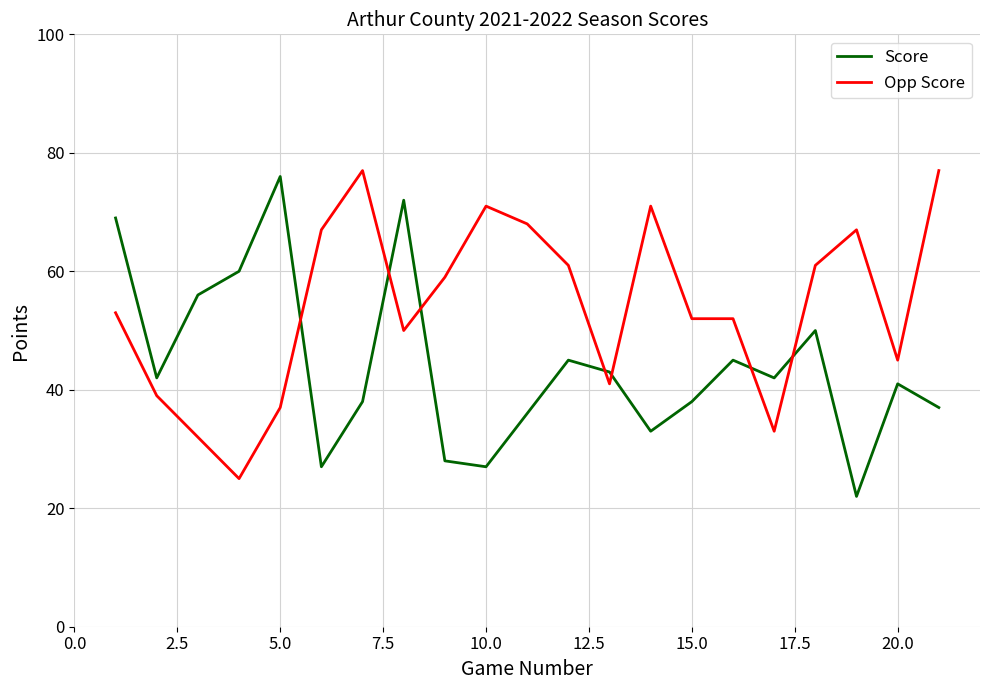

What is the lowest value of the Score series?

22